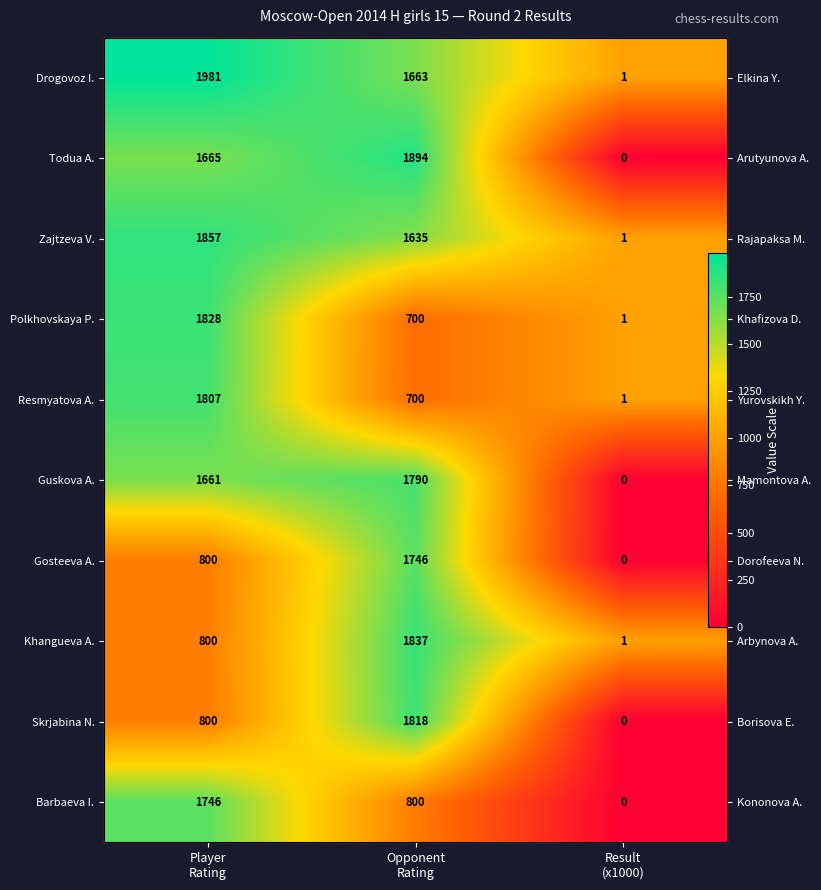

What is the sum of the Gosteeva A. values at Opponent Rating and Result (x1000)?

1746